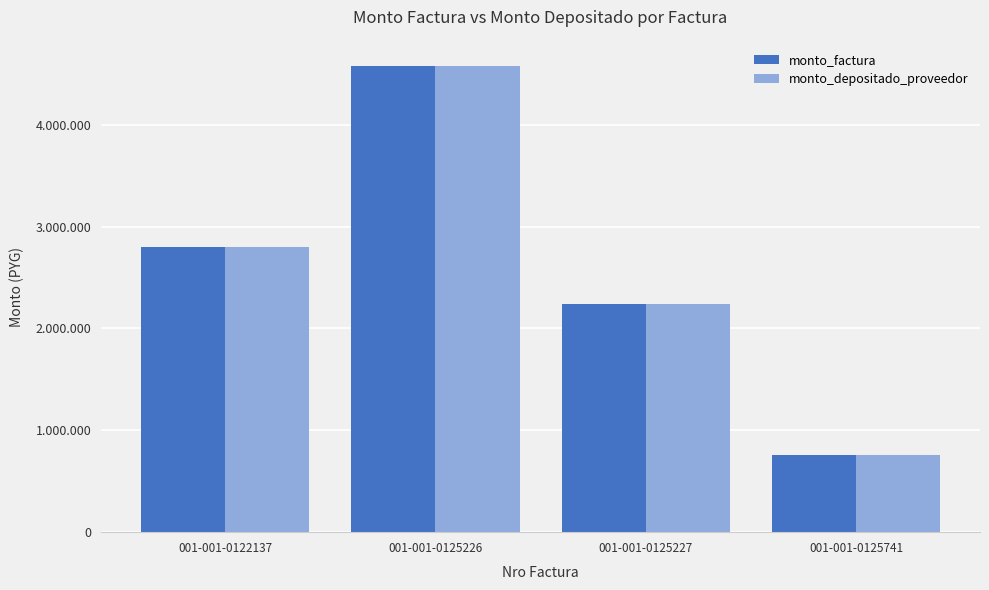

Does the chart contain stacked bars?

No